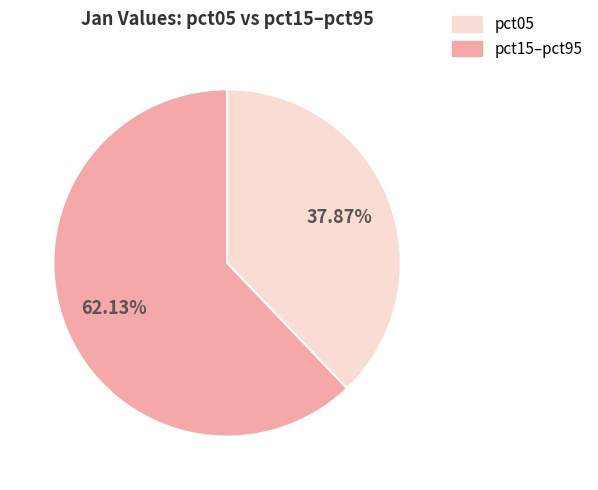

To the nearest percent, what is the average slice percentage?

50%